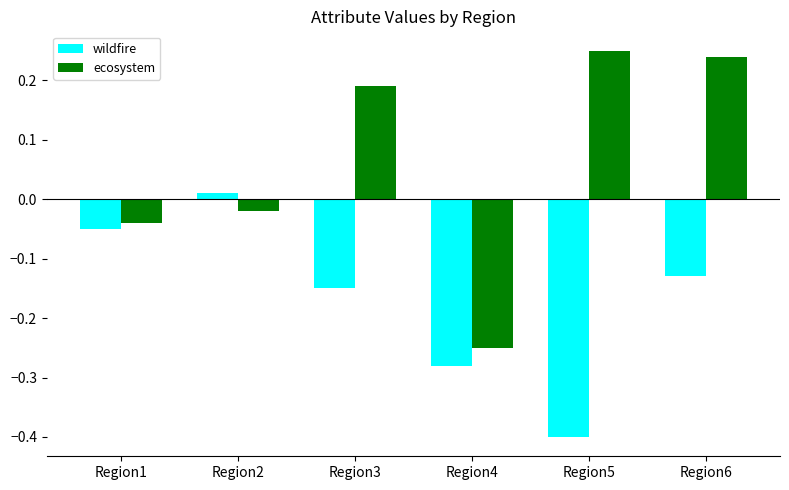

What is the average value of the ecosystem series?

0.1